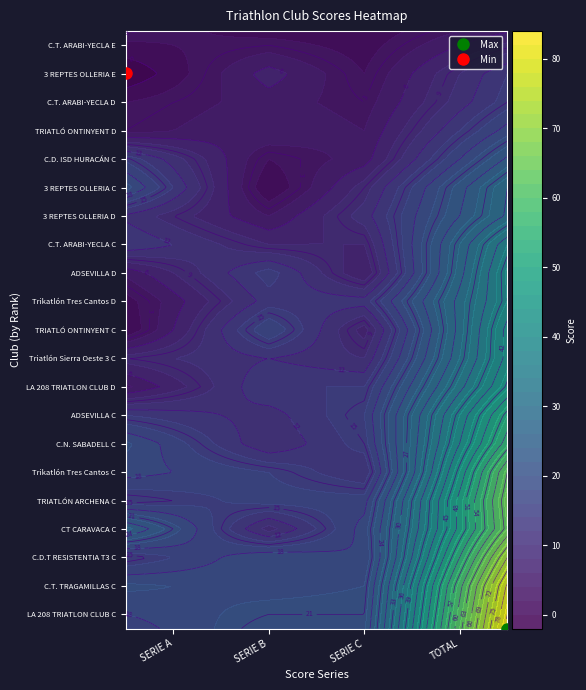

What value does the TRIATLÓ ONTINYENT C series have at TOTAL, to the nearest 10?

30